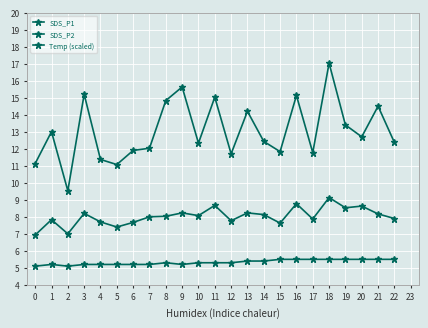

At 8, list the series in order from smallest to largest.

Temp (scaled), SDS_P2, SDS_P1